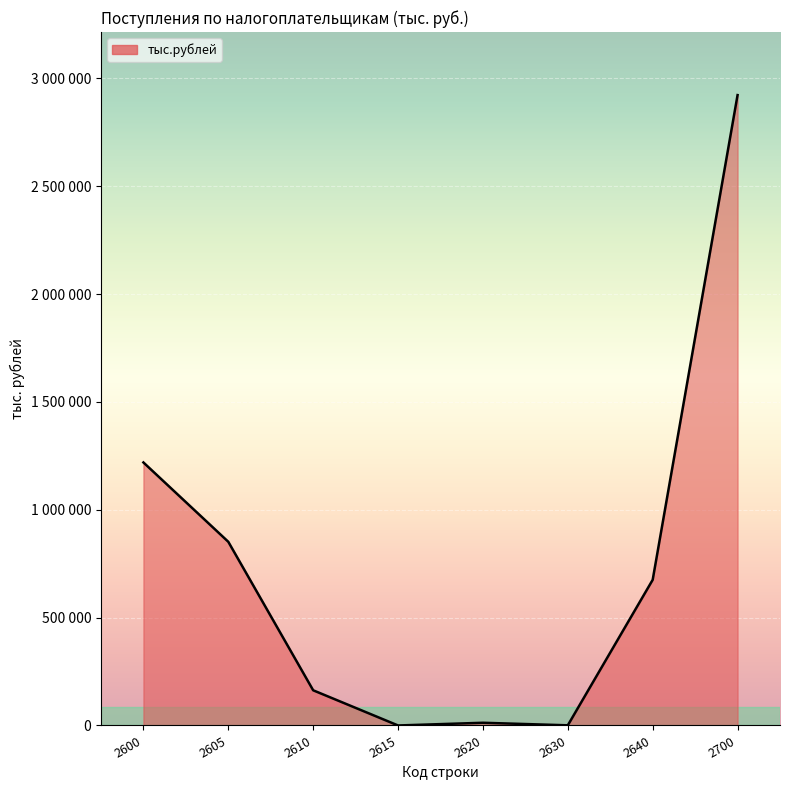

Is it true that the value at 2600 is 1219584?

True